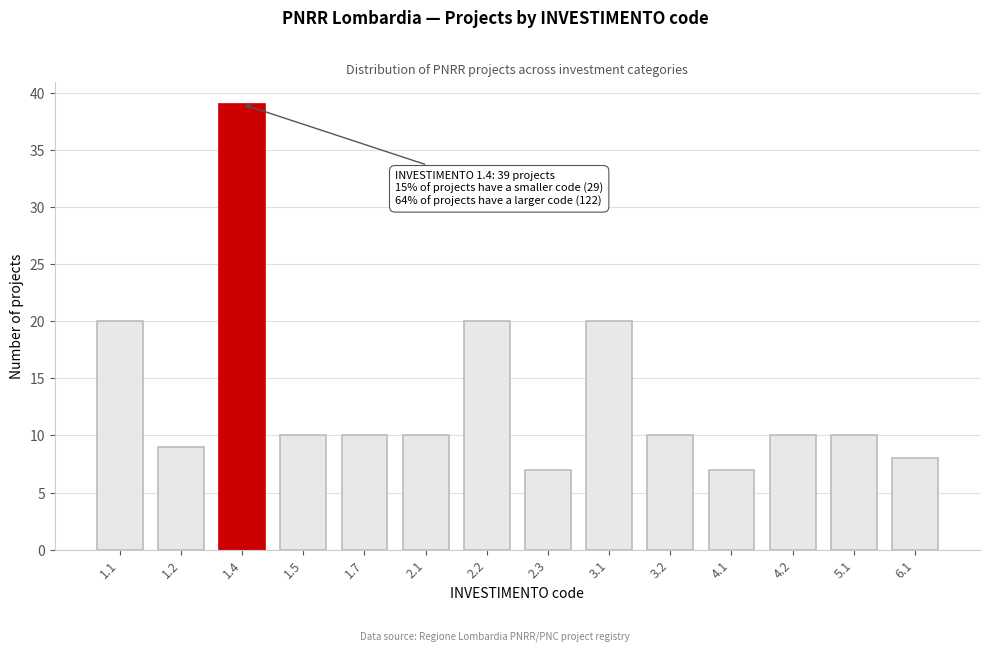

Reading right to left, transcribe all the data shown in this chart.

8	10	10	7	10	20	7	20	10	10	10	39	9	20